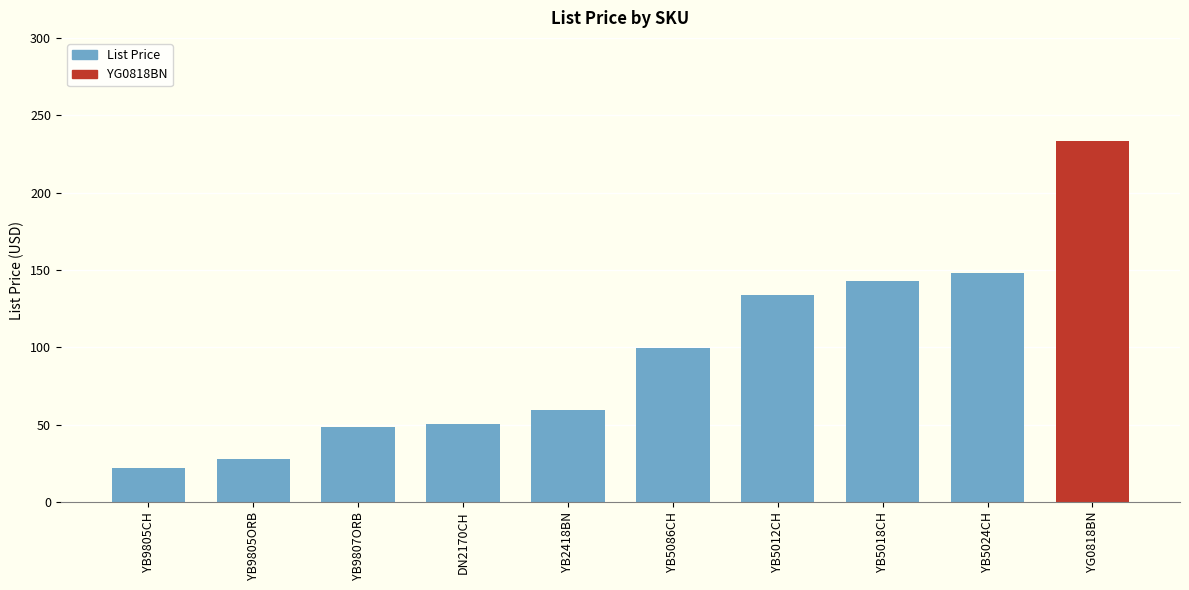

Where is the data nearest to the value 127?

YB5012CH